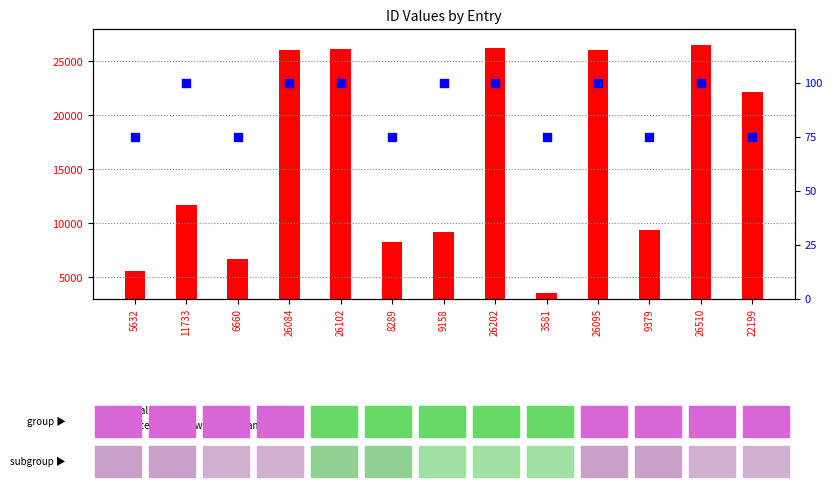

At which category is the sum across all series the highest?

26510